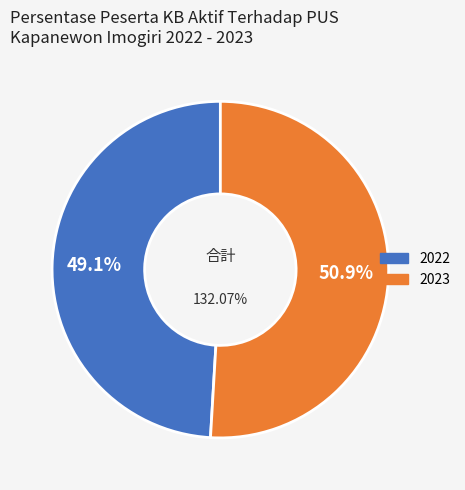

The 2023 slice represents 41% of the pie. True or false?

False